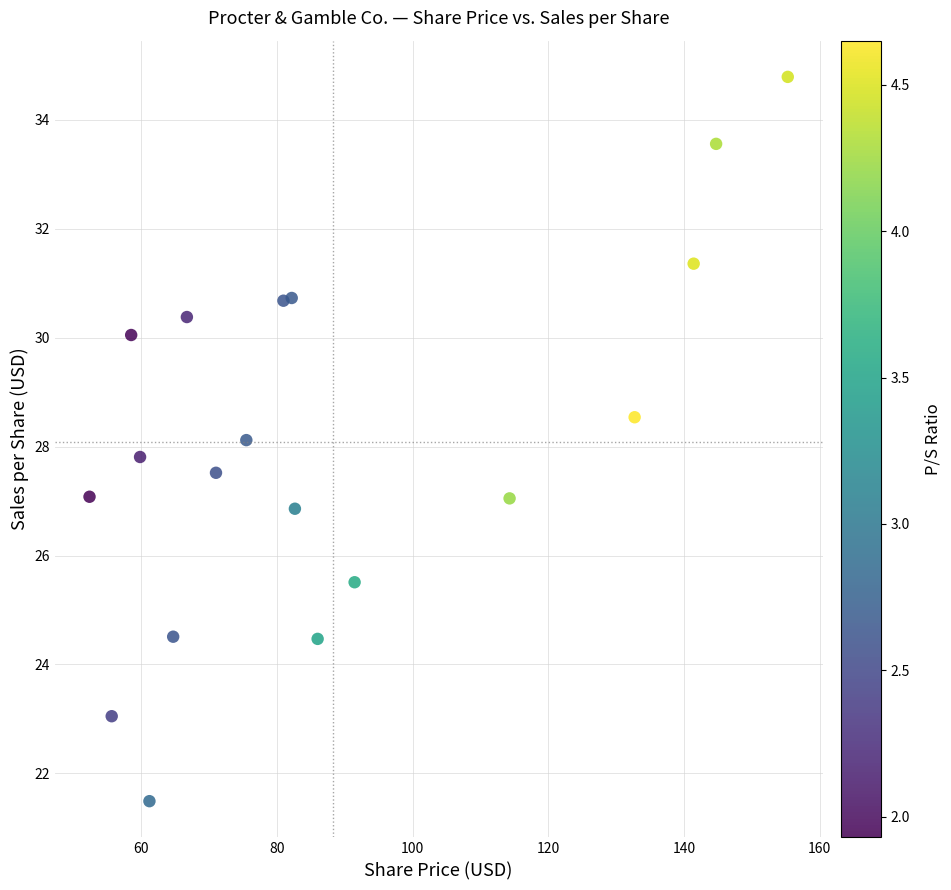

What is the range of Y values (max minus min)?

13.3